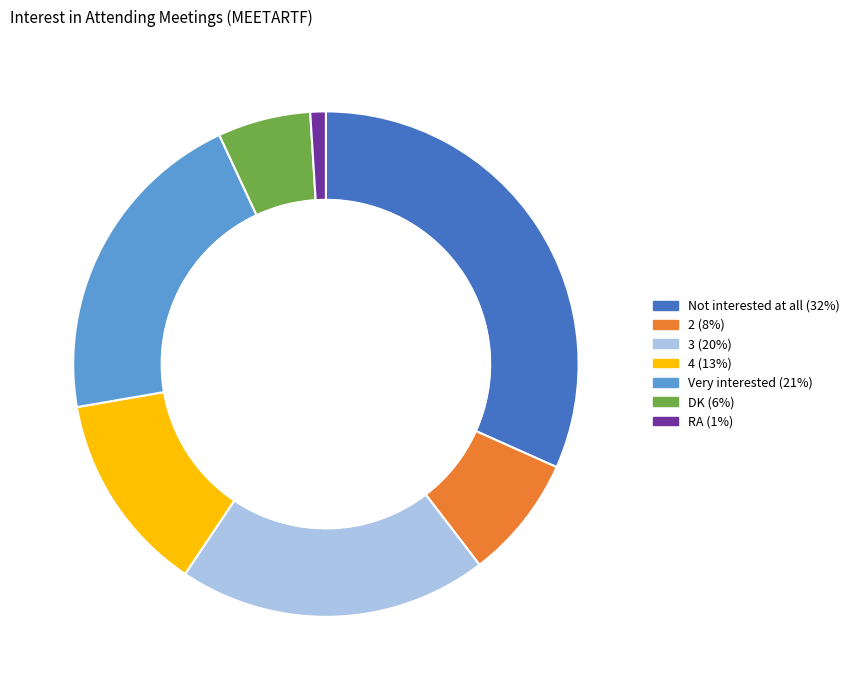

True or false: 2 accounts for 8% of the total.

True